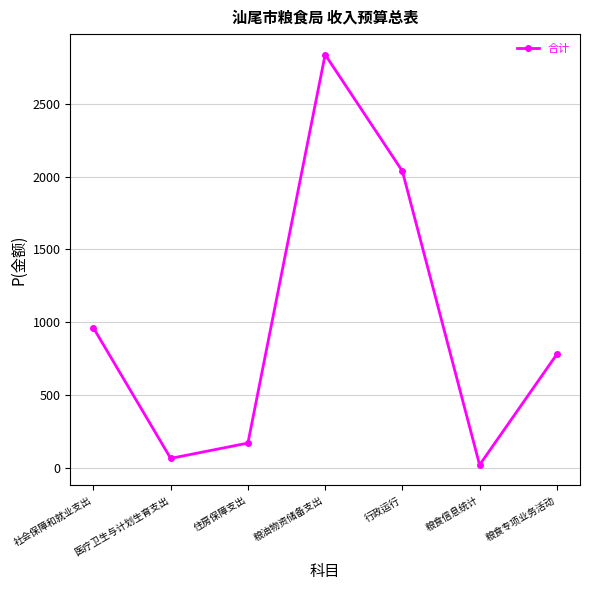

How many lines are shown in the chart?

1